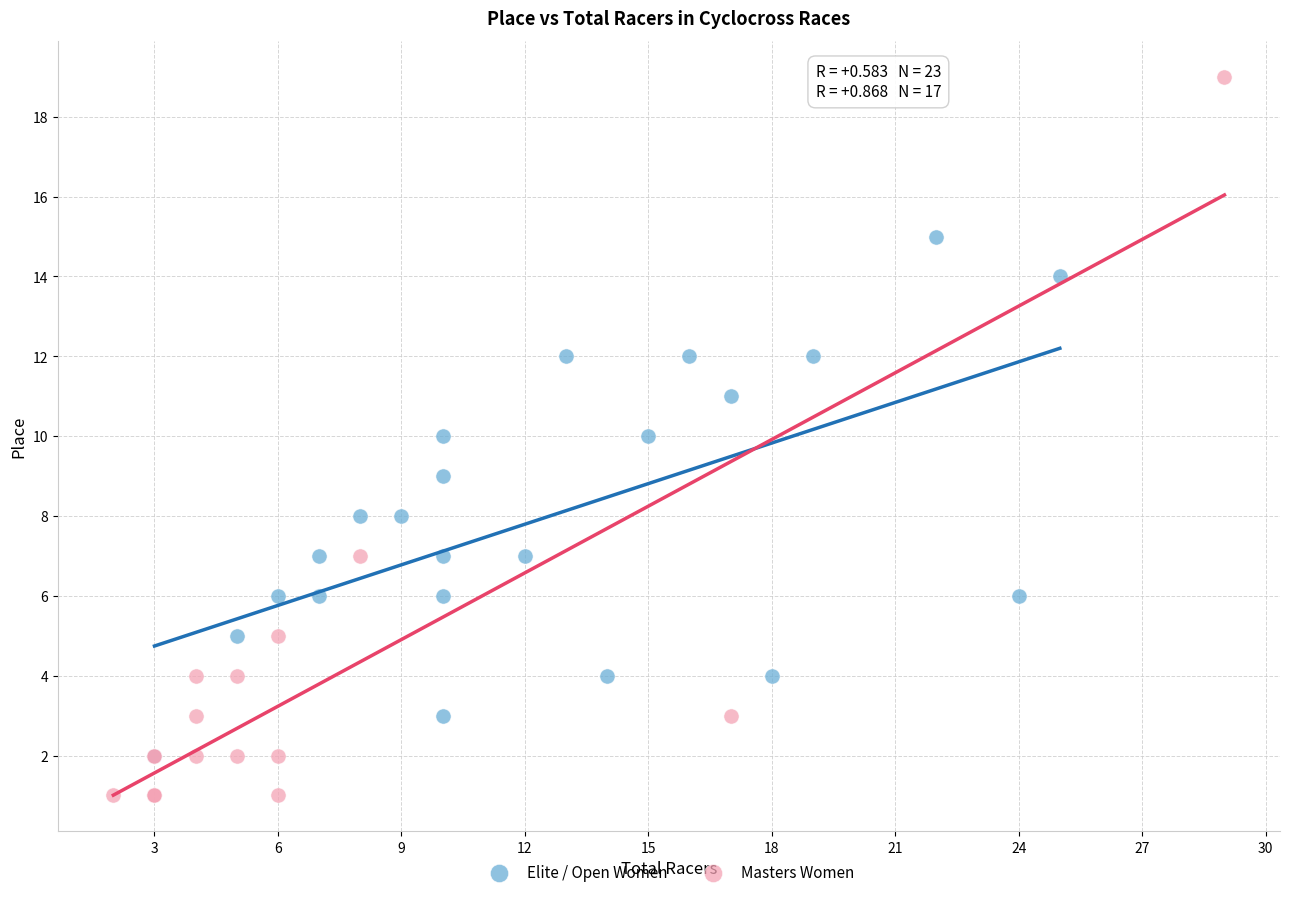

What are all the series names shown in the legend?

Elite / Open Women, Masters Women